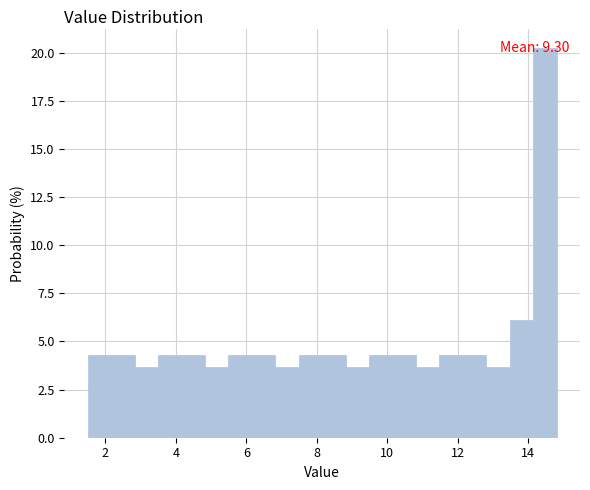

Around what value on the x-axis is the tallest bar? Give the approximate position of its centre, as read against the axis.

14.4